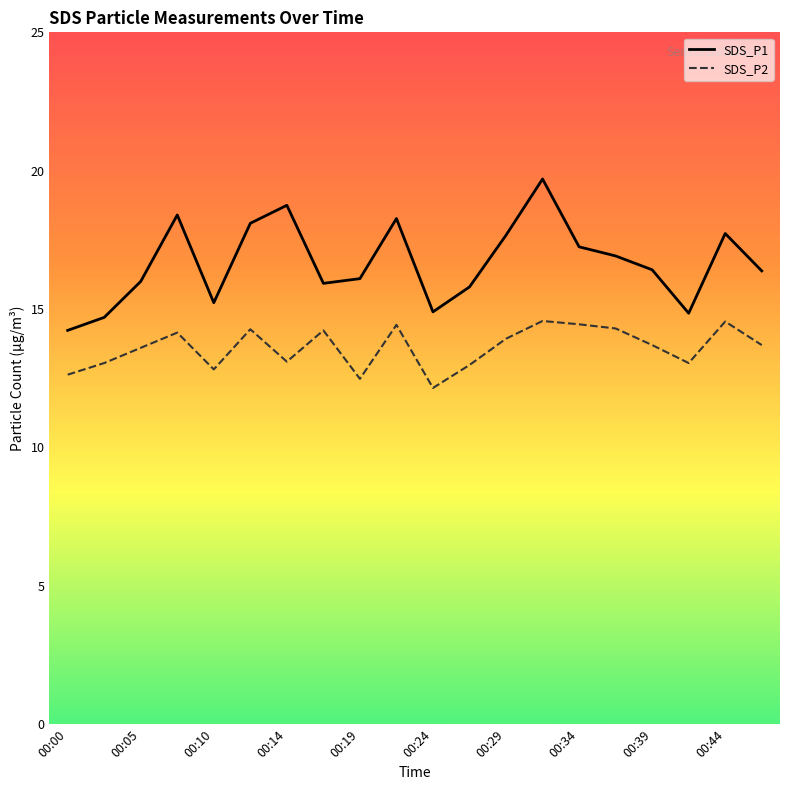

How many lines are shown in the chart?

2